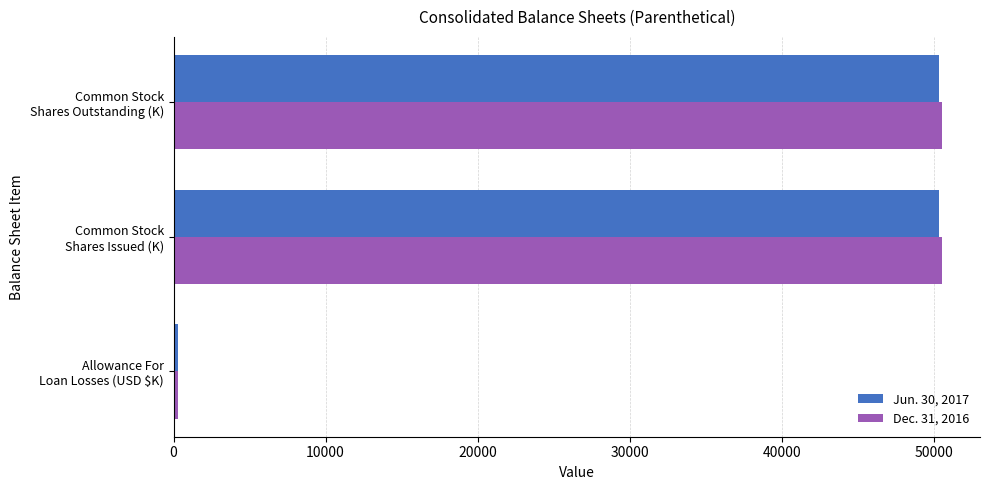

List the series in order of their overall mean, highest first.

Dec. 31, 2016, Jun. 30, 2017